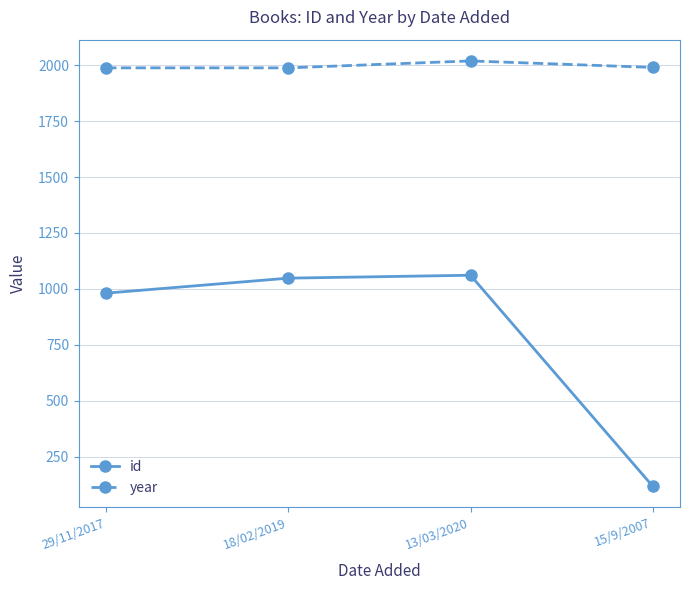

Is the value of id at 15/9/2007 greater than the value of year at 18/02/2019?

No